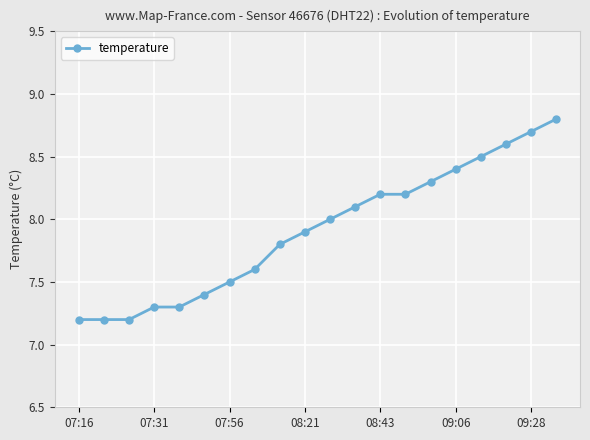

What is the difference between the second highest and second lowest values?

1.5